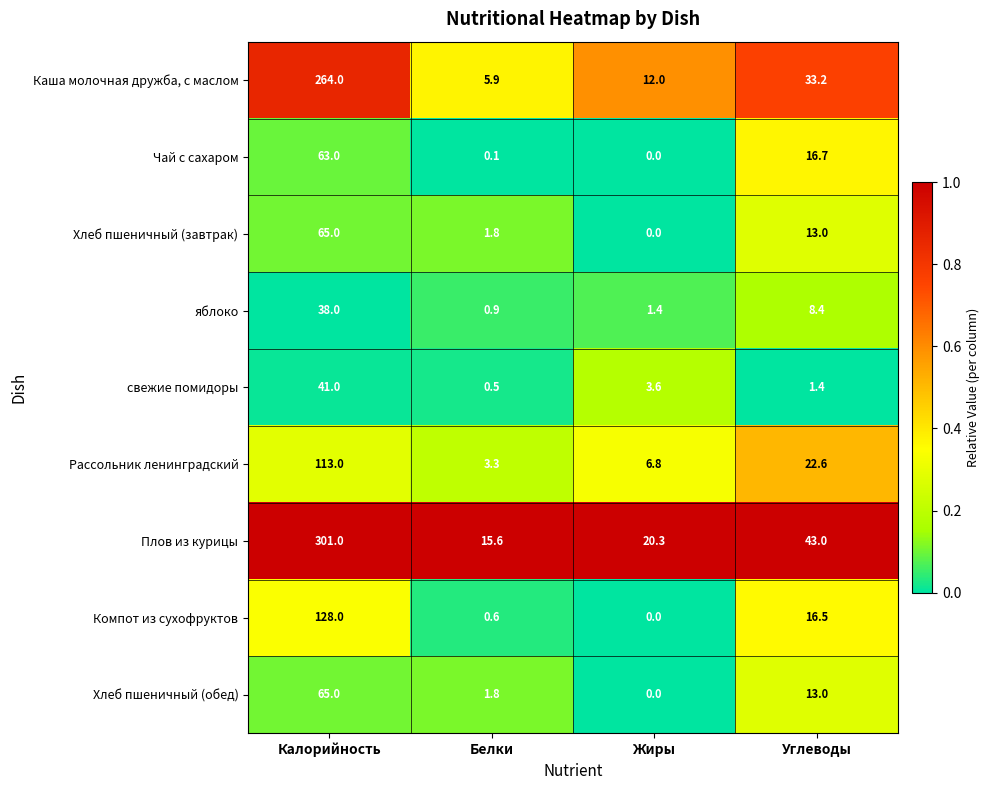

What is the sum of the Хлеб пшеничный (завтрак) values at Белки and Жиры?

1.8